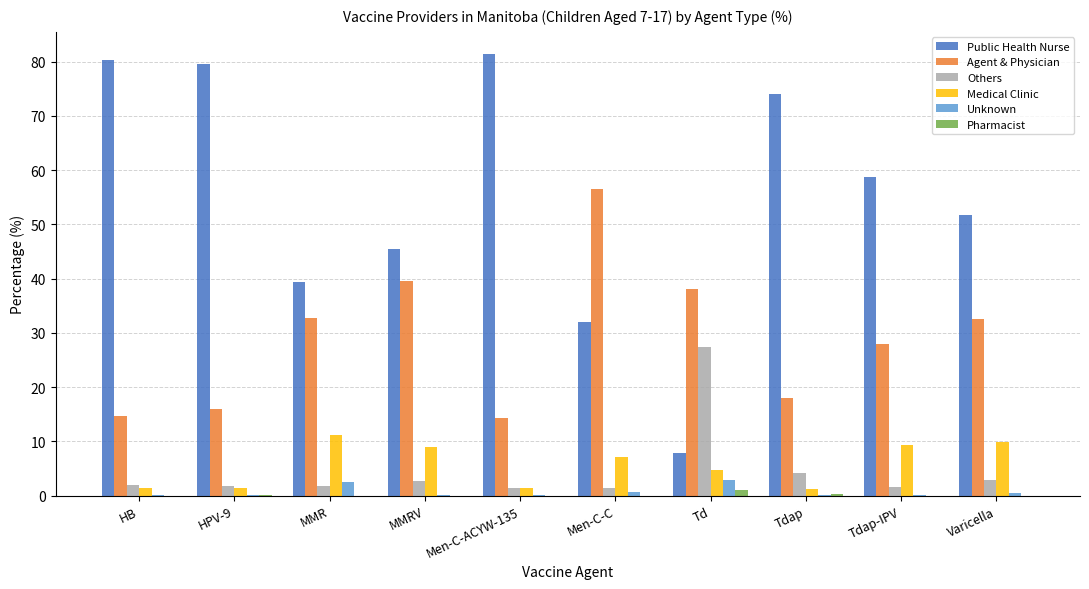

How many series are shown in this chart?

6